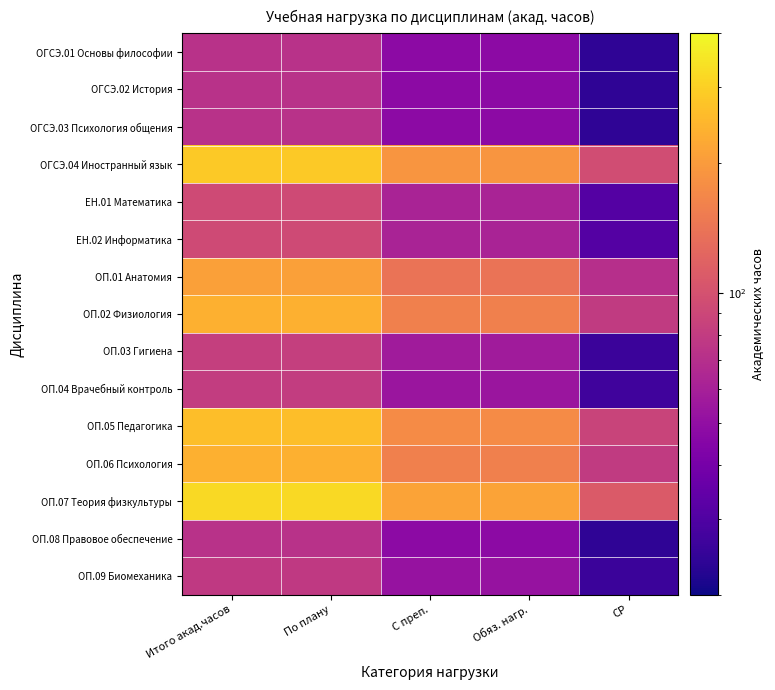

What is the total value across all series at По плану?

2271